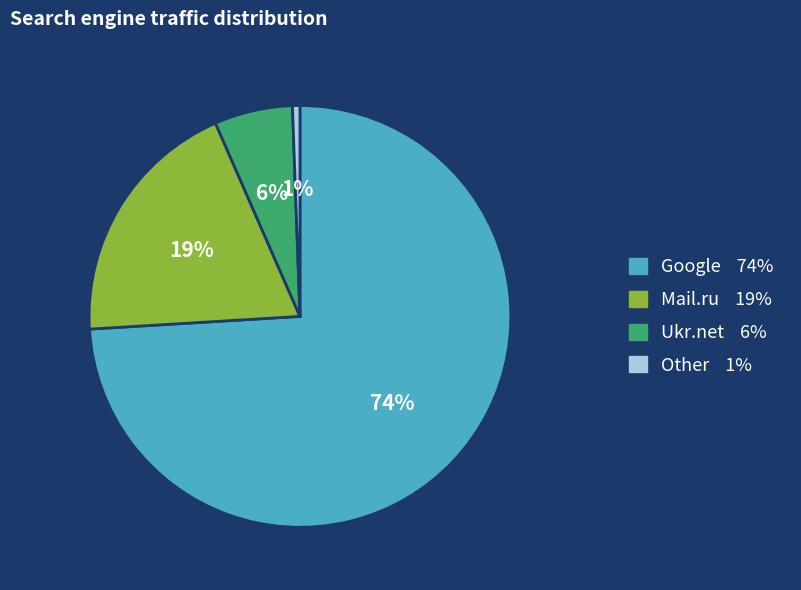

To the nearest percent, what is the average slice percentage?

25%